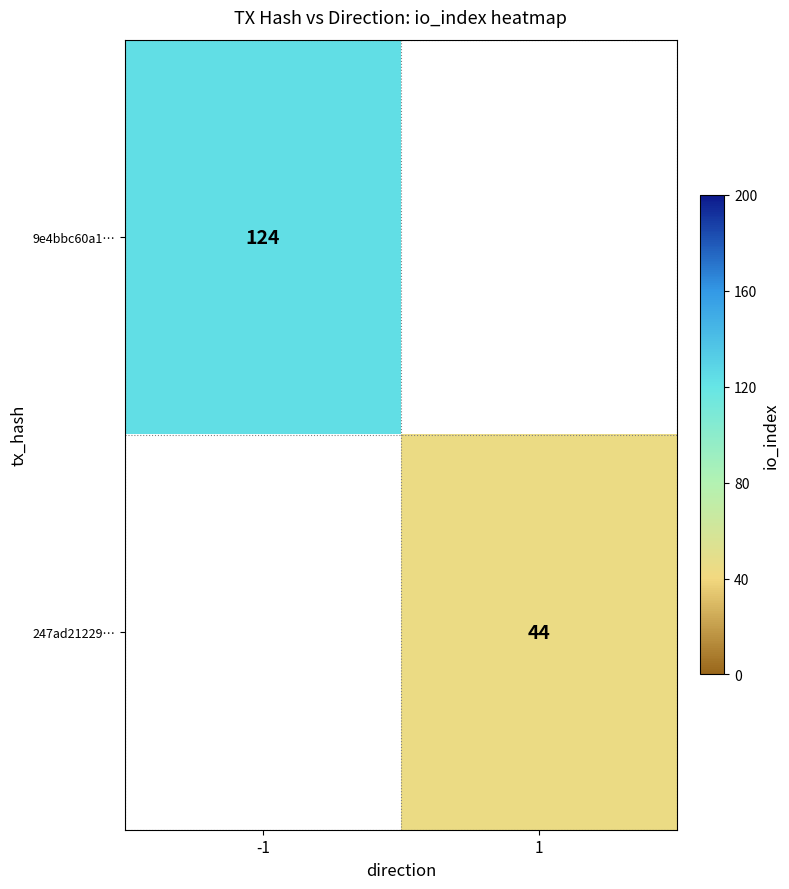

True or false: 9e4bbc60a1… has a value of 197 at -1.

False